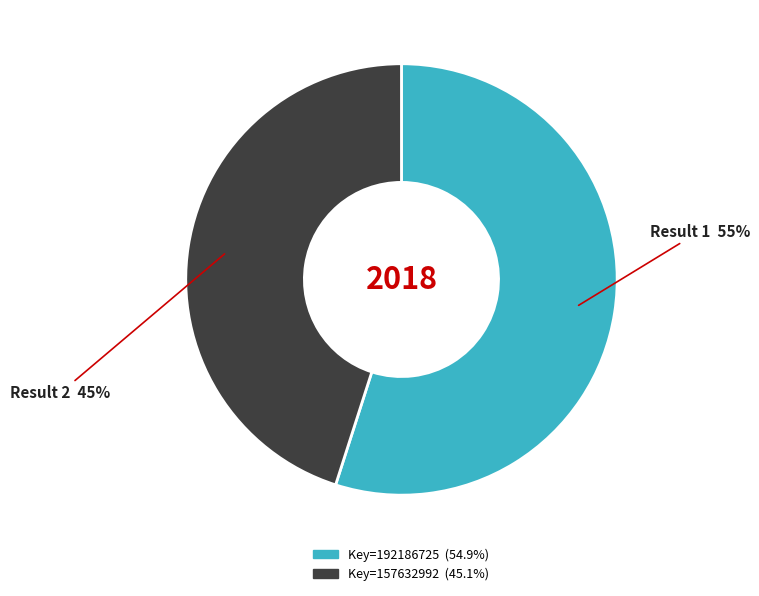

To the nearest percent, what is the difference between the largest and smallest slice percentages?

10%